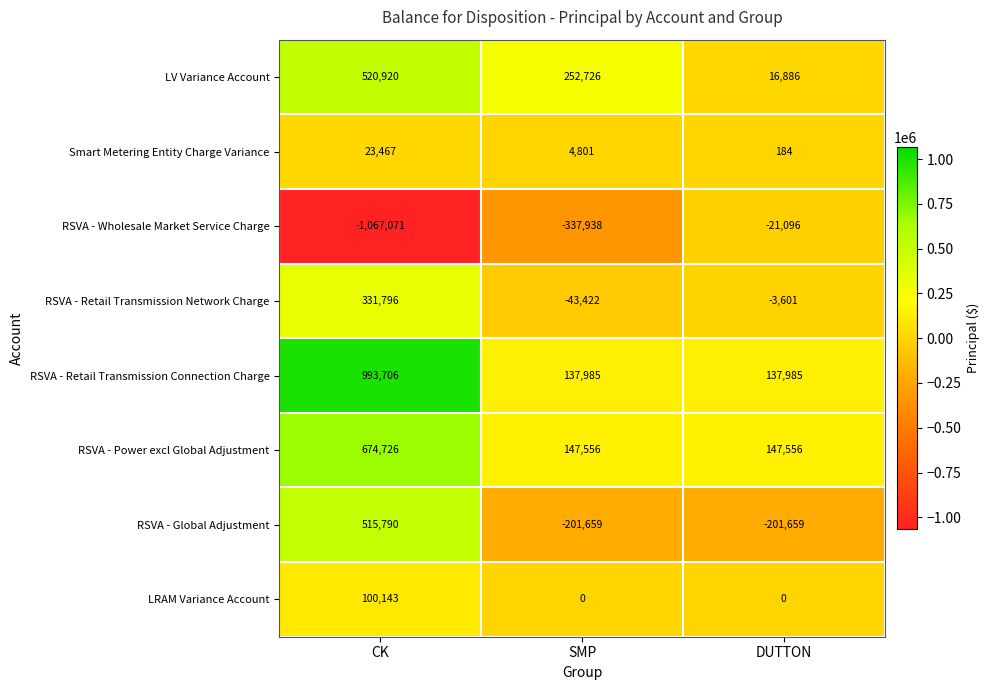

Count the RSVA - Retail Transmission Network Charge values in the range -43422 to 331796.

3